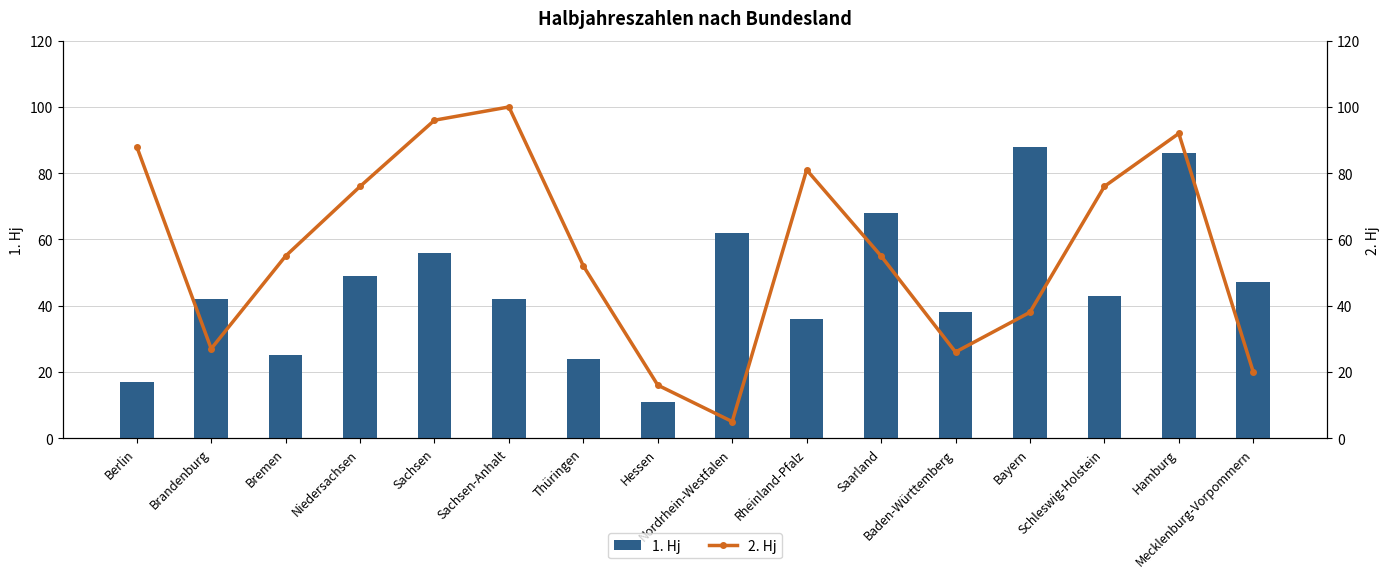

What is the value of the 1. Hj bar at the 7th from the left?

24